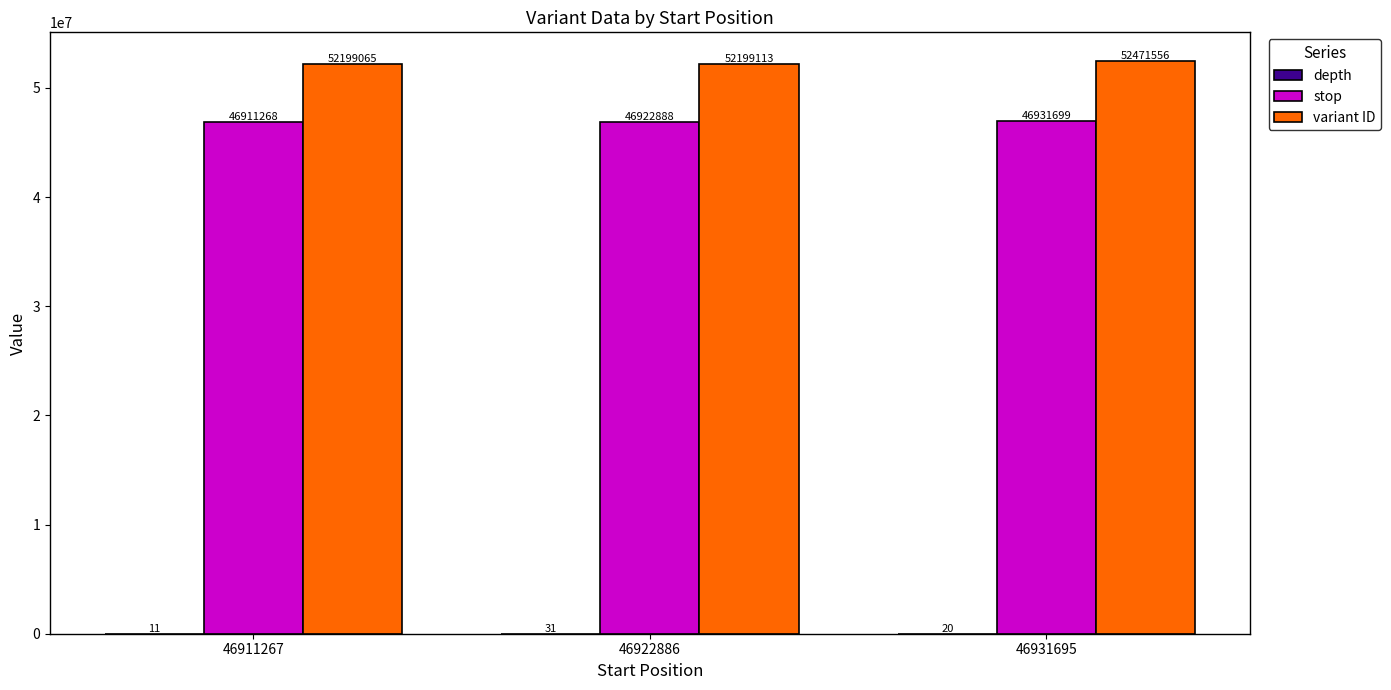

What is the approximate value of stop at 46911267, to the nearest 100?

46911300